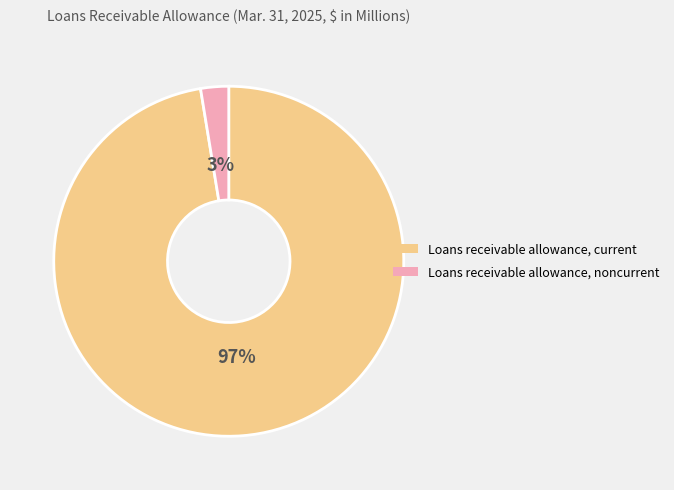

Which category accounts for the majority?

Loans receivable allowance, current